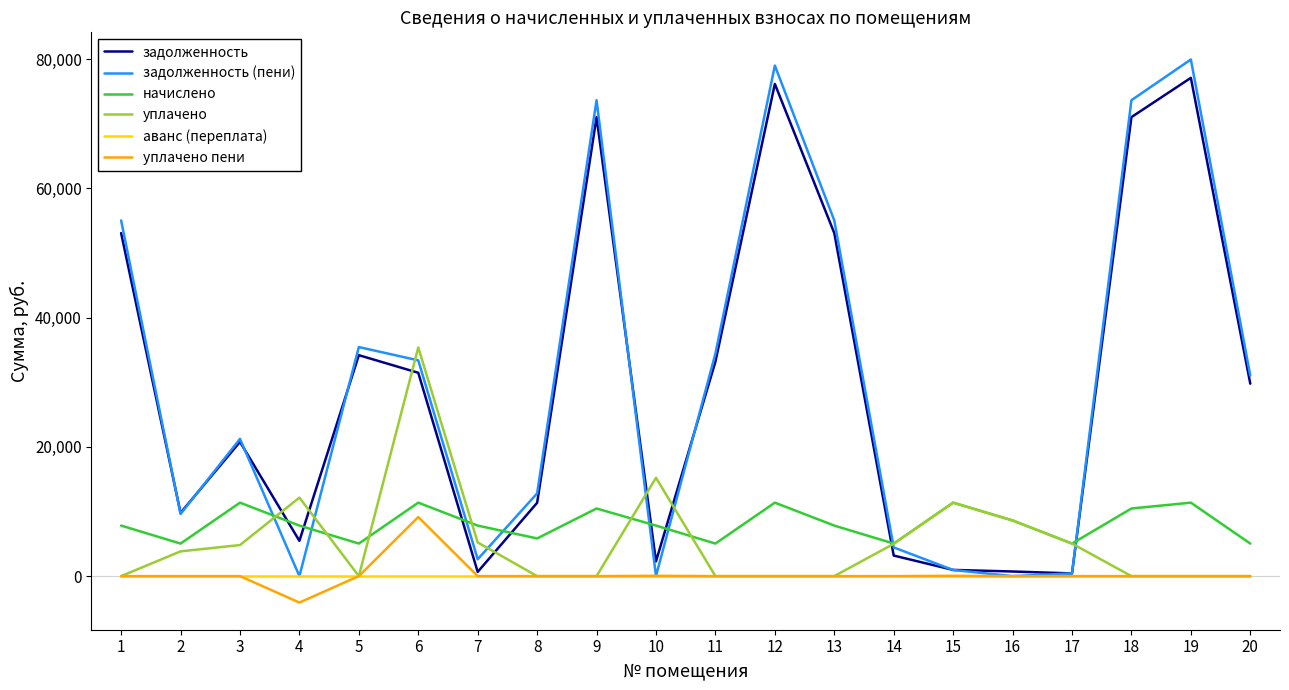

True or false: задолженность (пени) has a value of 115214.6 at 9.

False